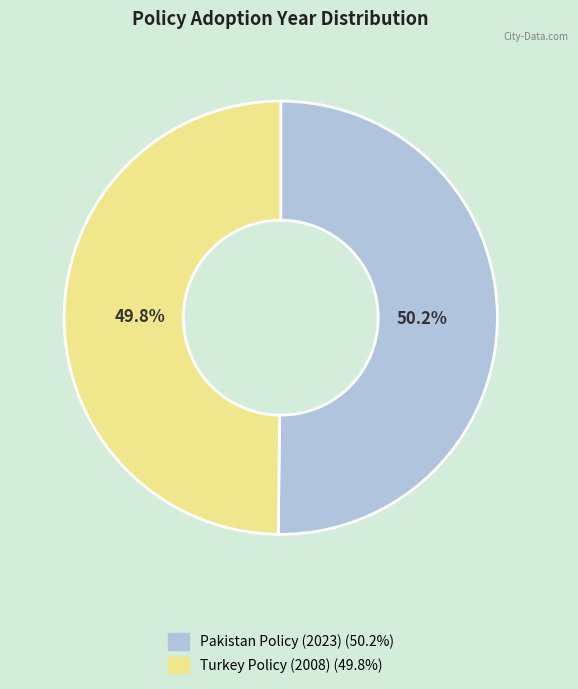

Count the number of slices in the pie.

2